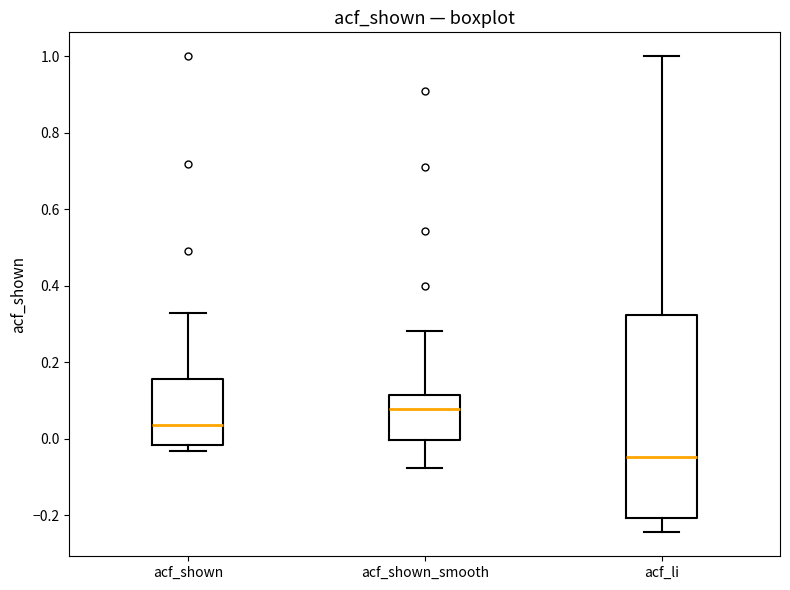

Where does the upper whisker of the box for acf_shown end on the y-axis? The values are not printed on the chart, so give them approximately, as read against the axis.

0.32